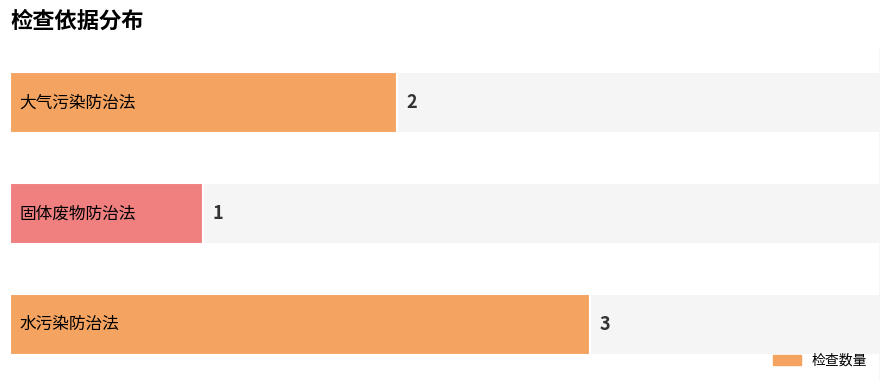

What is the average value?

2